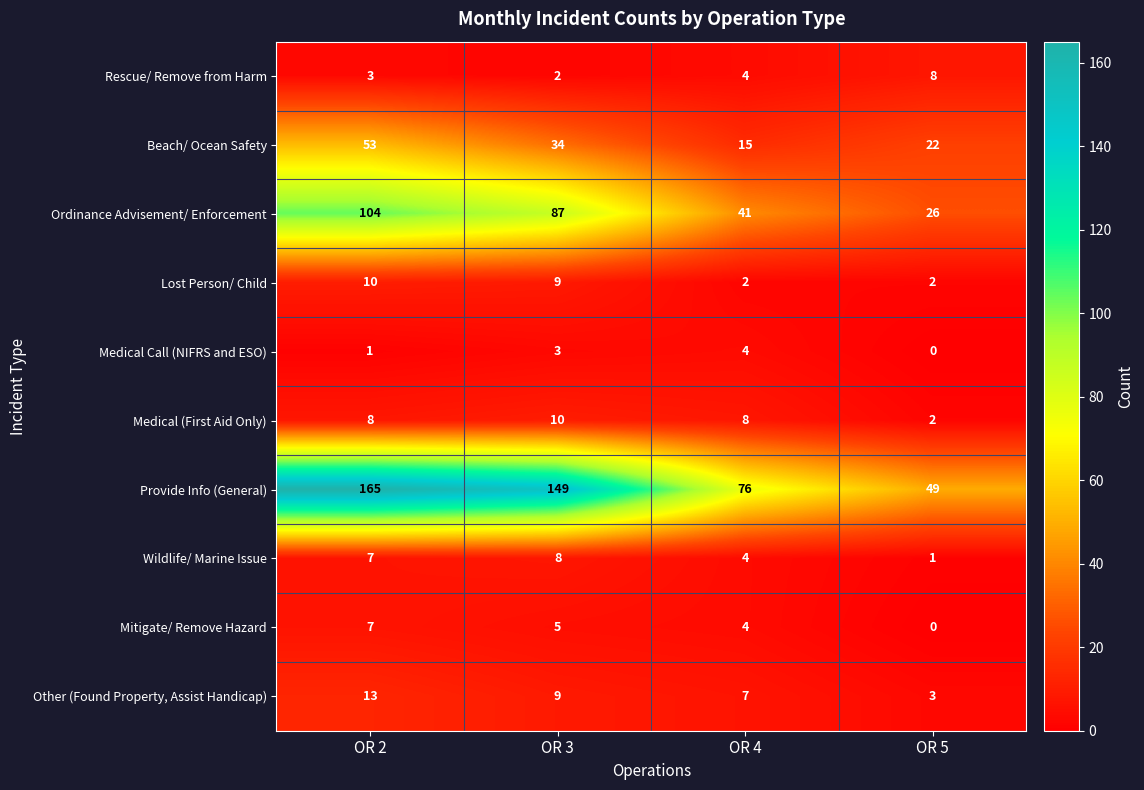

What value does the Ordinance Advisement/ Enforcement series have at OR 4?

41